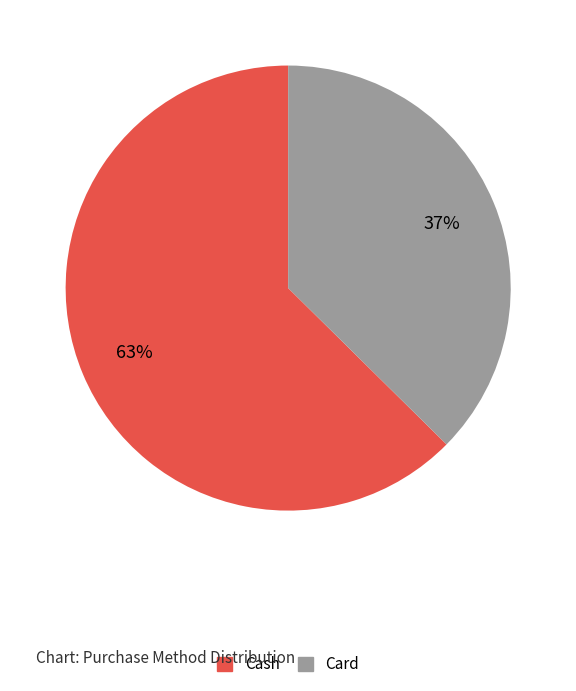

To the nearest percent, what is the average slice percentage?

50%